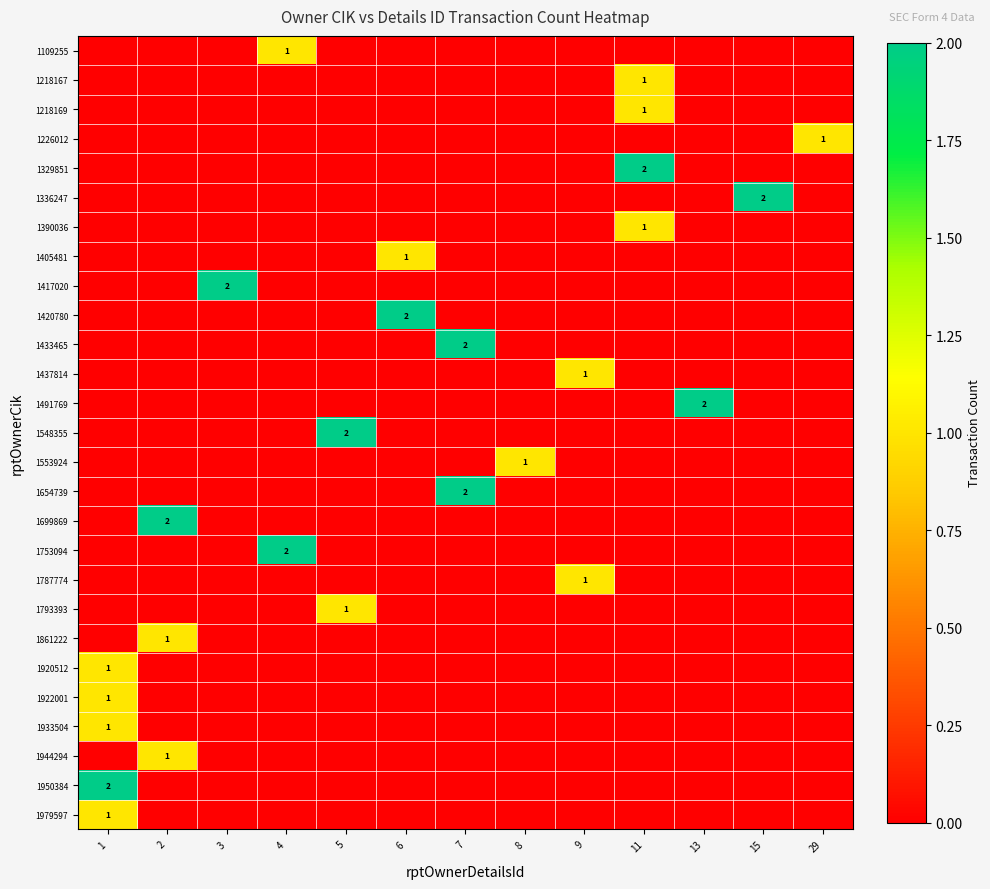

At how many categories does at least one series exceed 0?

13